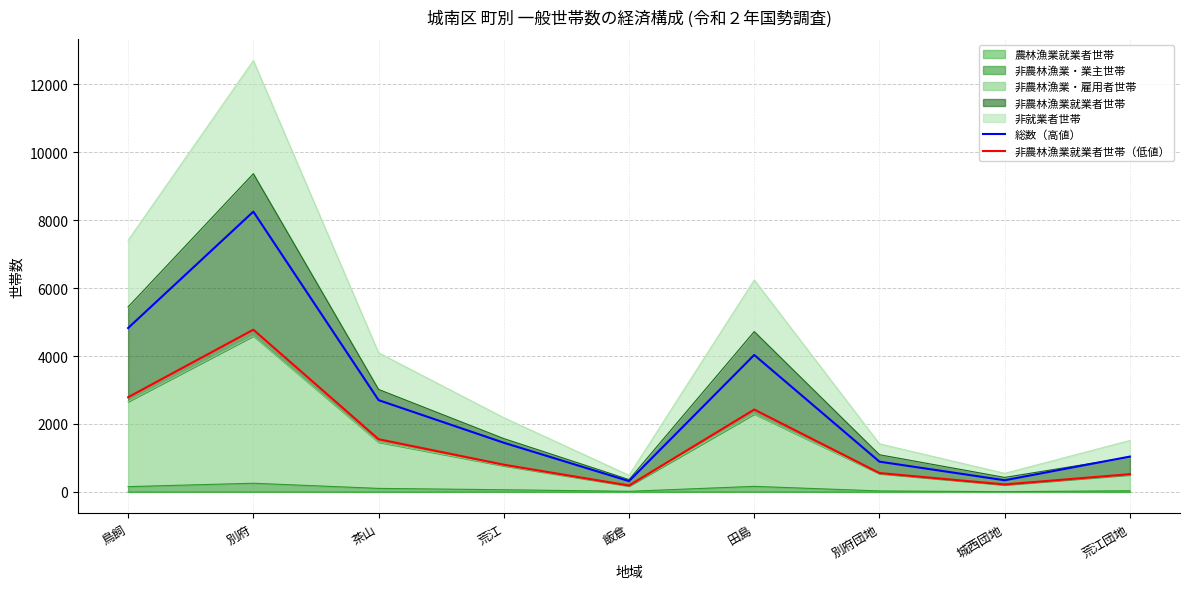

The value of 非農林漁業就業者世帯（低値） at 城西団地 is 315. True or false?

False